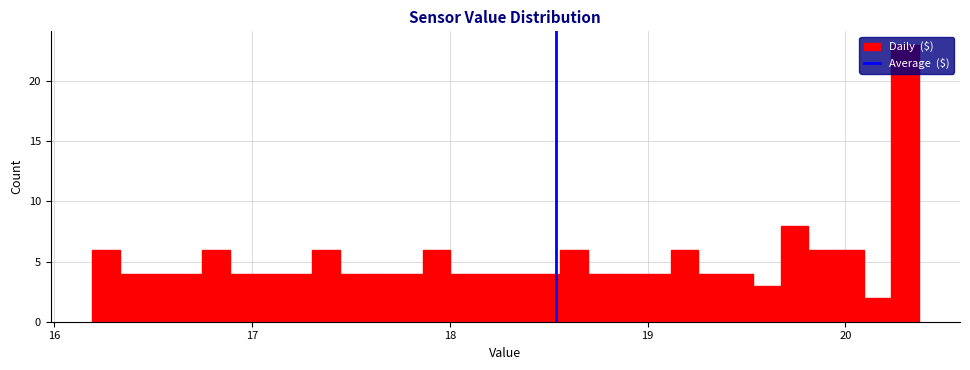

Around what value on the x-axis is the tallest bar? Give the approximate position of its centre, as read against the axis.

20.3